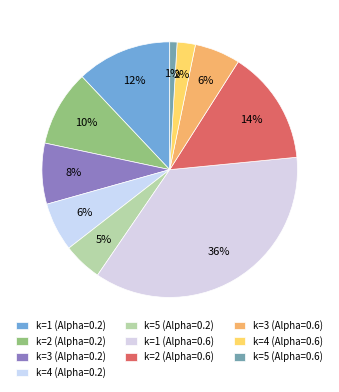

Does k=3 (Alpha=0.2) account for over 50% of the chart?

No